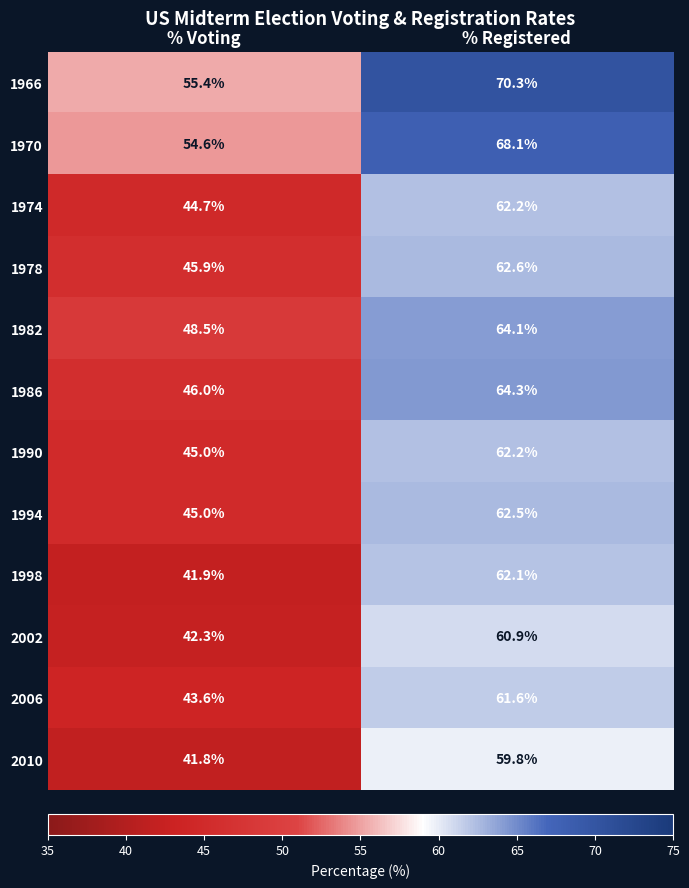

What is the difference between the maximum and minimum values in the 1978 series?

16.7